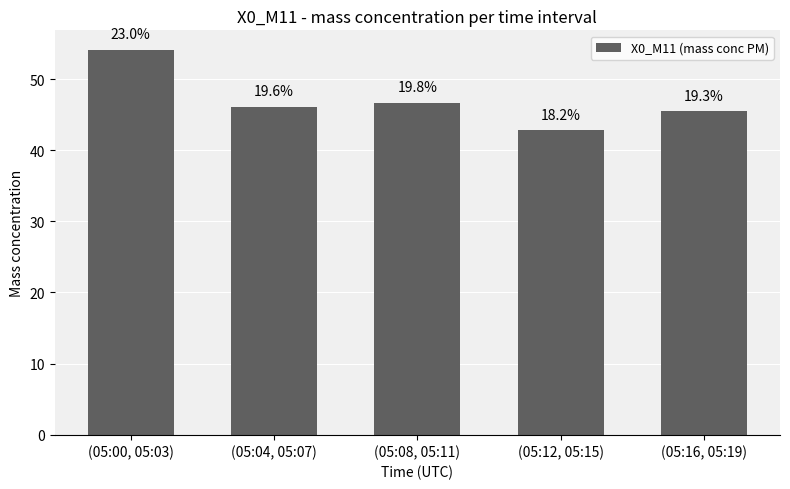

Approximately how many times larger is the value at (05:12, 05:15) compared to (05:08, 05:11)?

0.9